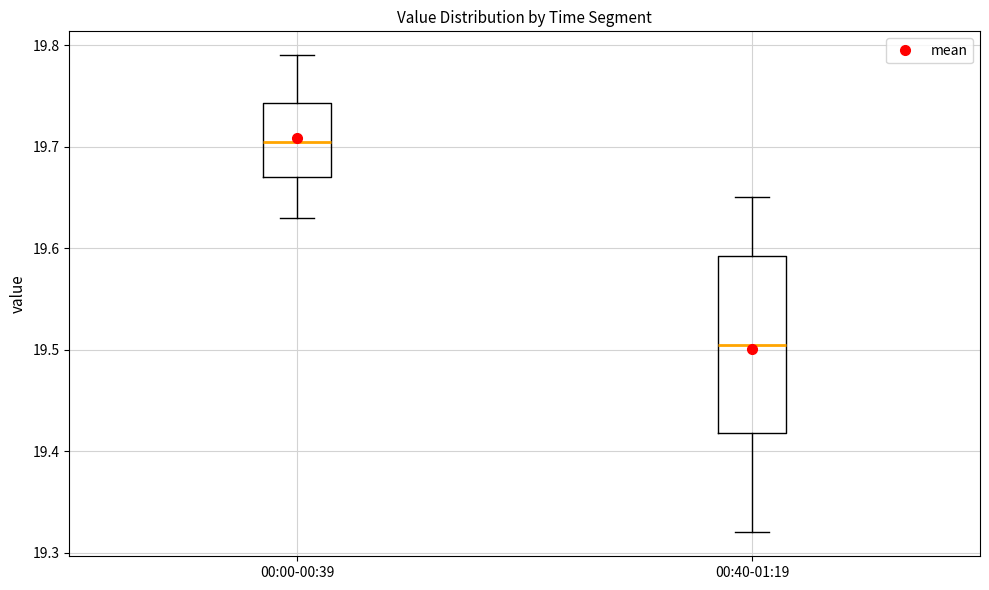

Comparing the boxes themselves (not the whiskers), which one is the tallest?

00:40-01:19